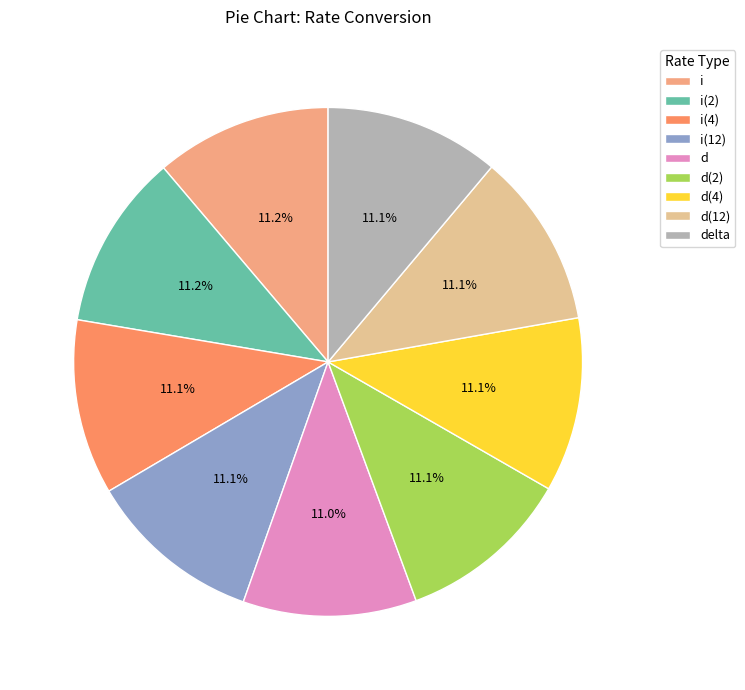

Count the number of slices in the pie.

9